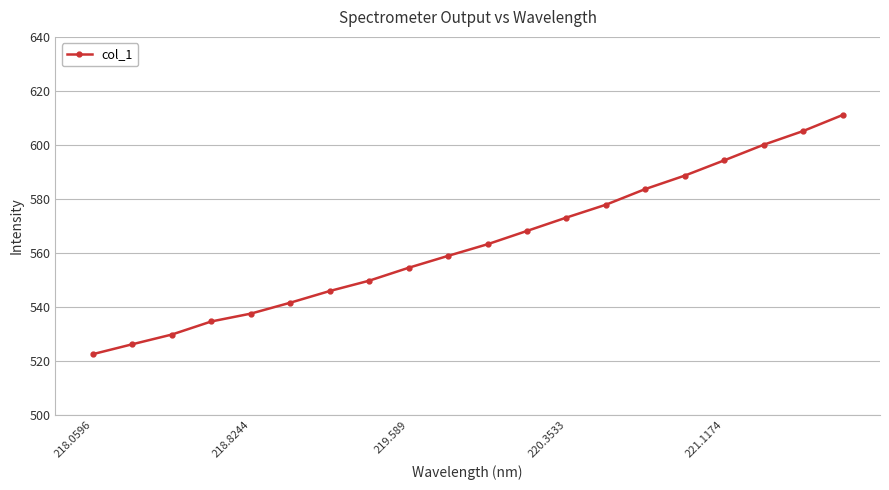

What is the value of the 1st point from the left?

522.5